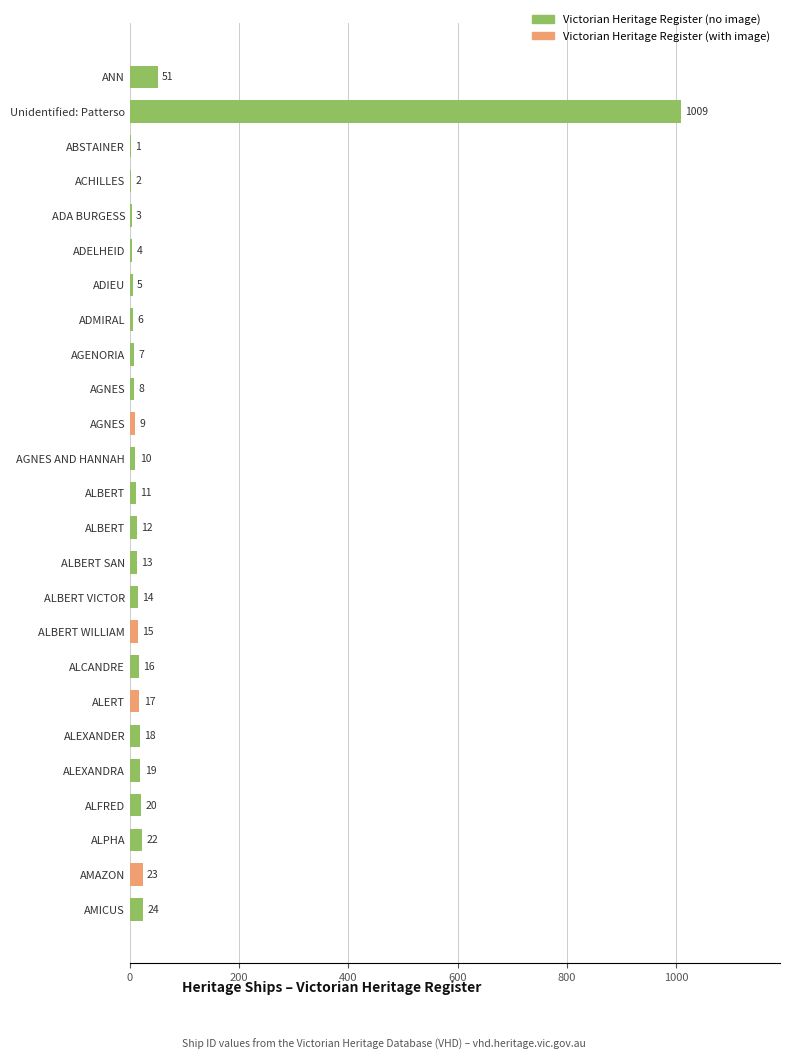

Count the number of data series in this chart.

1